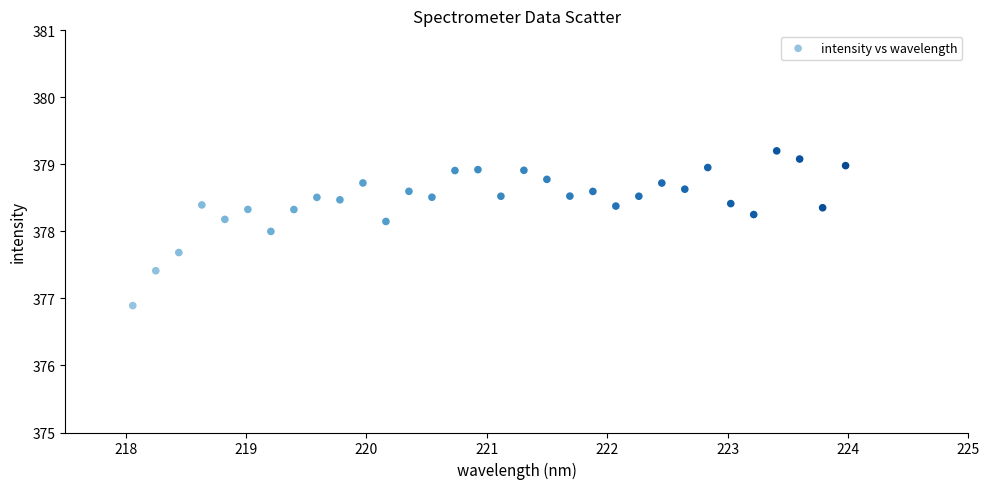

What is the range of X values (max minus min)?

5.9